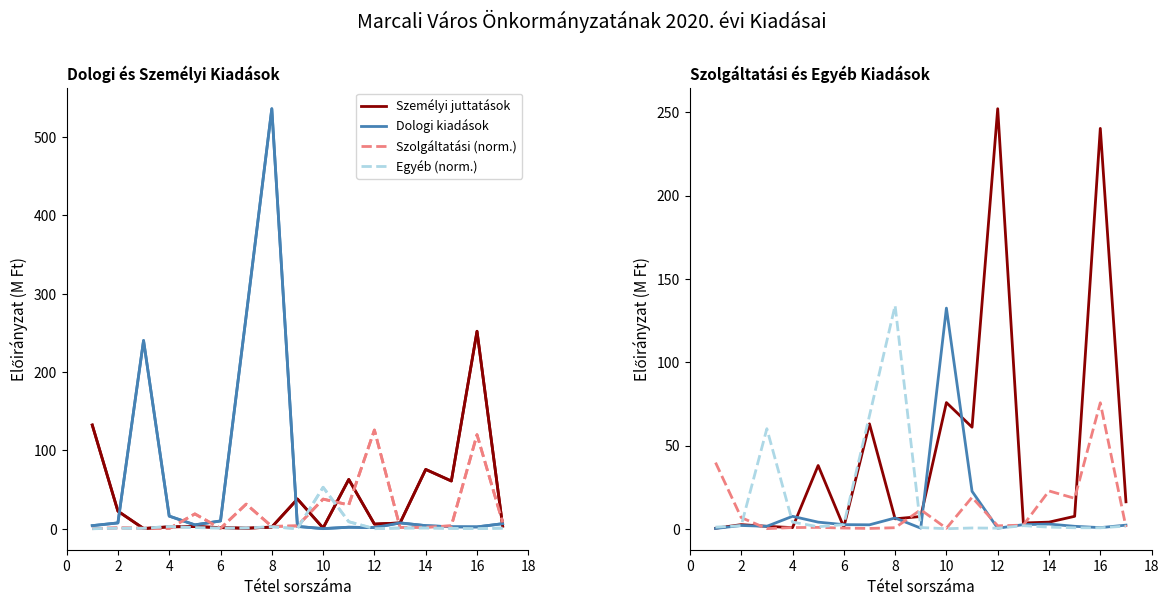

At which label does Egyéb kiadások reach its peak?

10